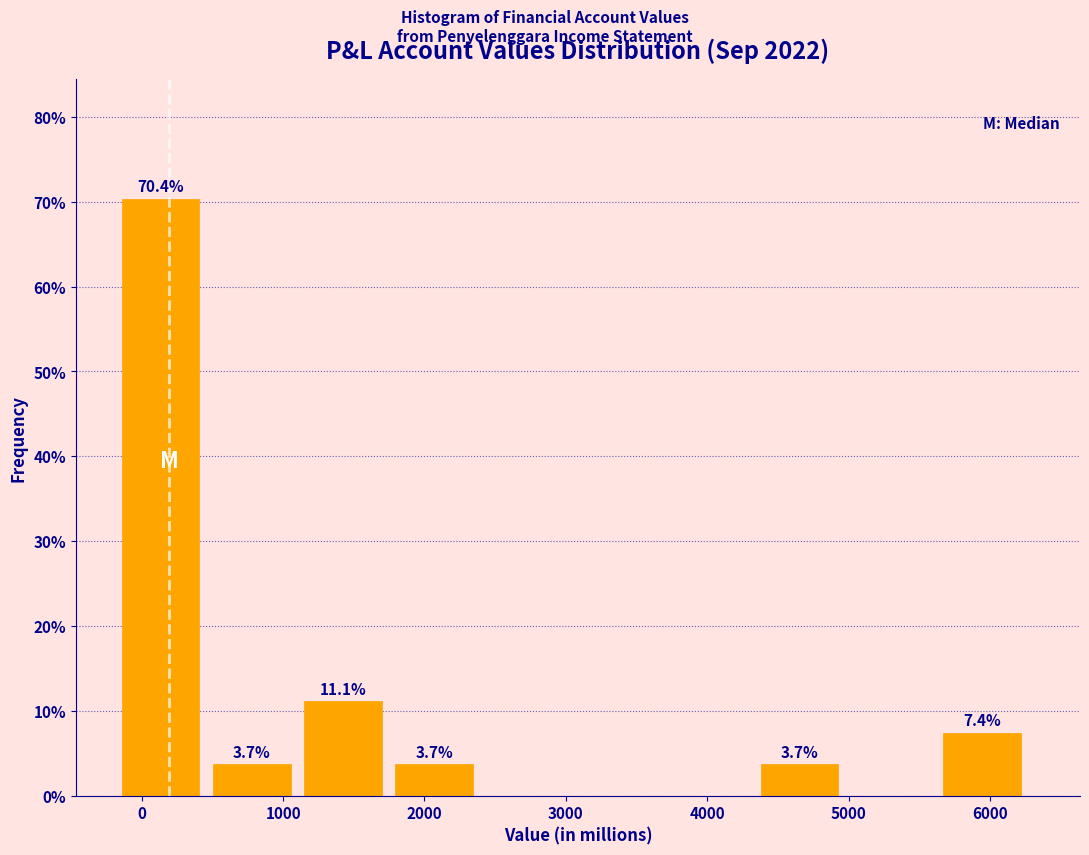

Which range on the x-axis has the tallest bar?

-100 to 500